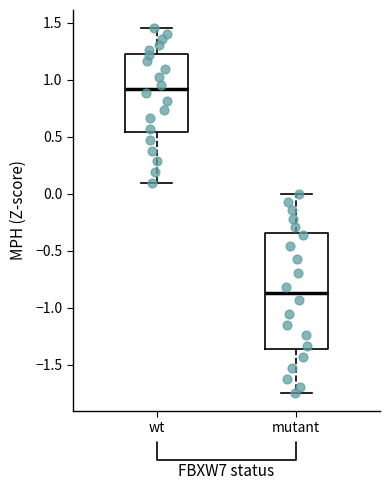

Reading left to right, transcribe this box plot: for each box, give where its median line is, the range the box spans, and where its two whiskers end, as read against the y-axis. The values are not printed on the chart, so give them approximately, as read against the axis.

wt: median 0.90, box 0.55 to 1.25, whiskers 0.10 to 1.45
mutant: median -0.85, box -1.35 to -0.35, whiskers -1.75 to 0.00